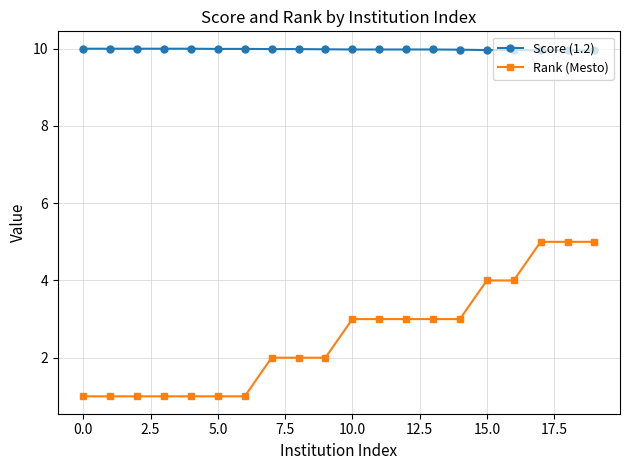

Which series has the largest total across all categories?

Score (1.2)